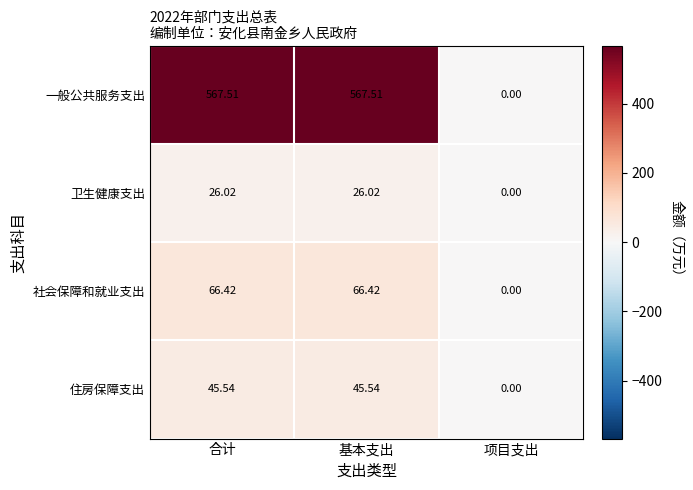

How many series are shown in this chart?

4